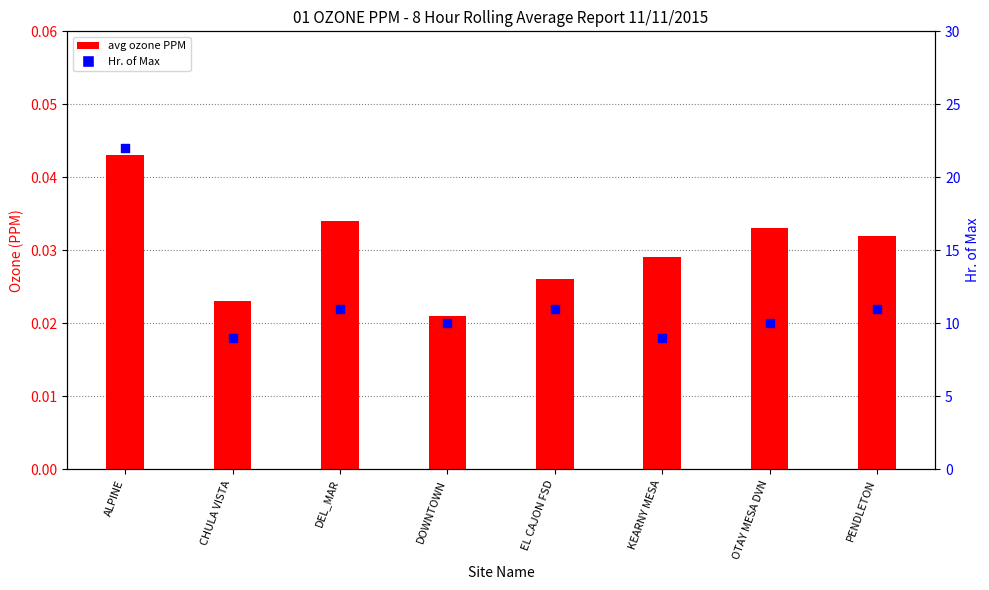

At which category is the sum across all series the highest?

ALPINE